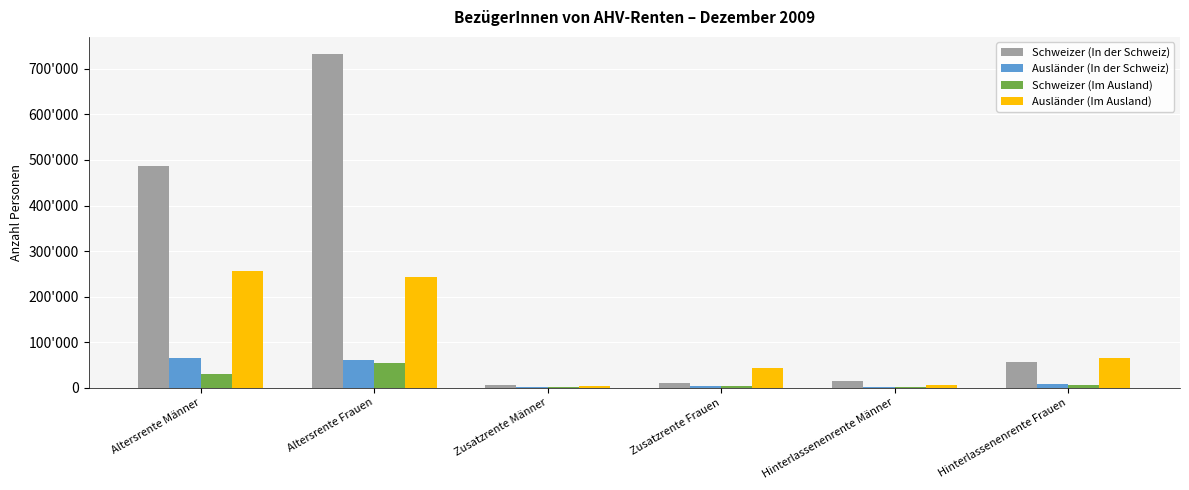

What is the label of the 6th bar from the right?

Altersrente Männer